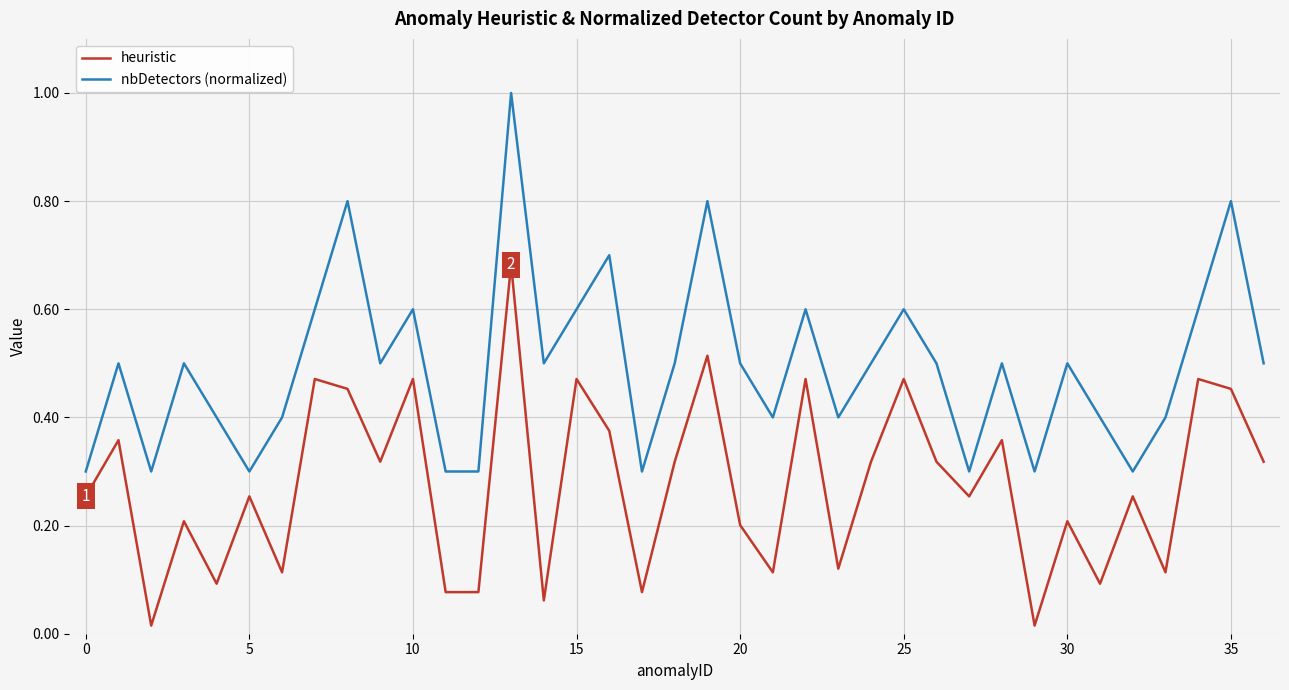

Does the chart have visible grid lines?

Yes